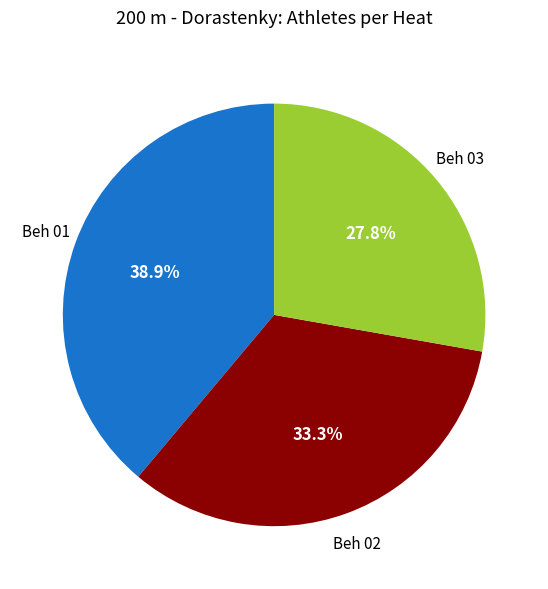

Is there a majority slice in this chart?

No